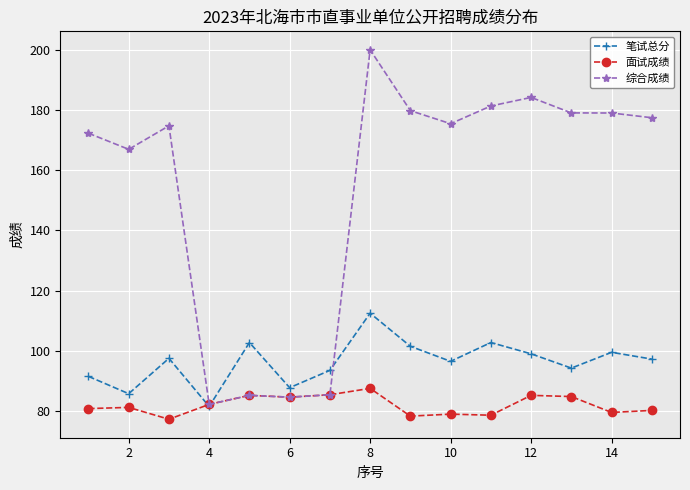

True or false: 笔试总分 has more than 0 points higher than both neighbors.

True